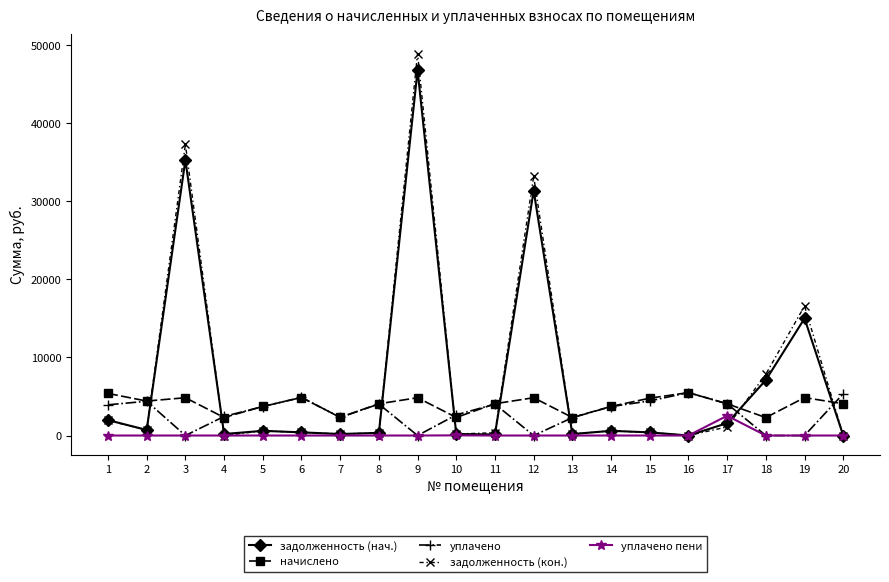

What is the difference between the задолженность (нач.) values at 12 and 20?

31380.9